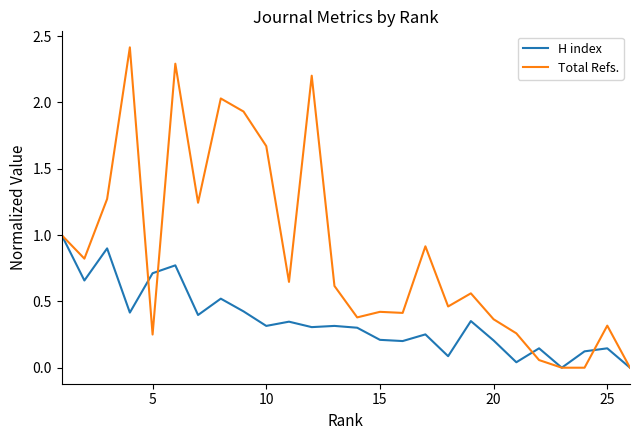

Which series has the largest total across all categories?

Total Refs.